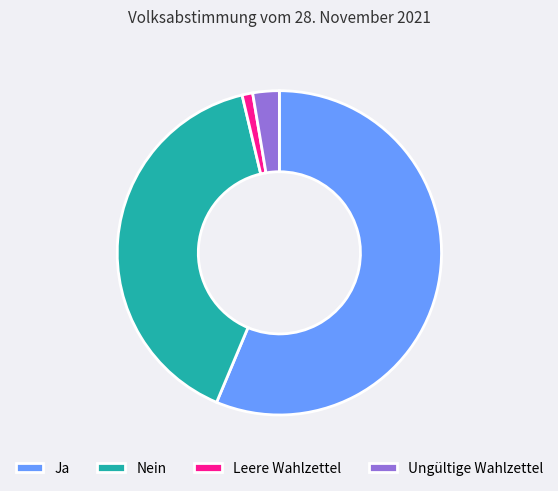

Between Leere Wahlzettel and Nein, which is larger?

Nein